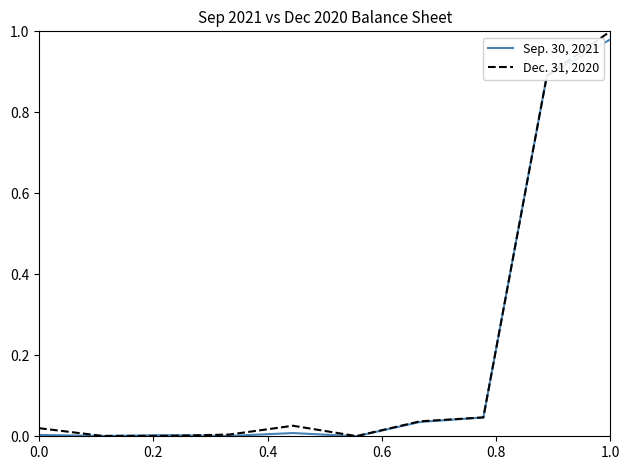

Rank the series by their maximum value, from lowest to highest.

Sep. 30, 2021, Dec. 31, 2020